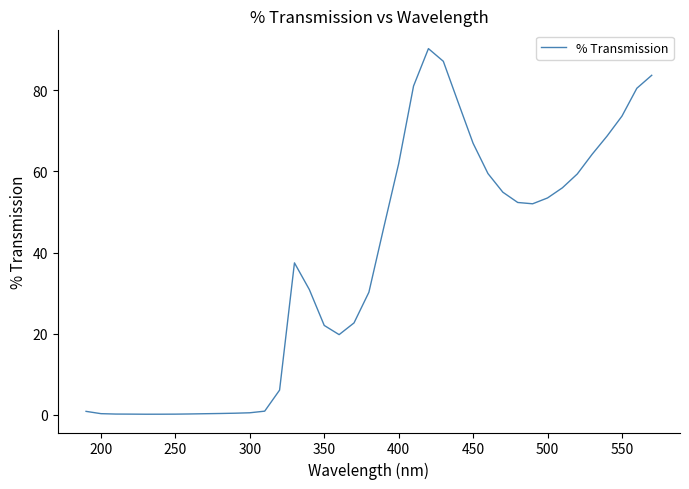

What is the difference between the maximum and minimum values?

90.2